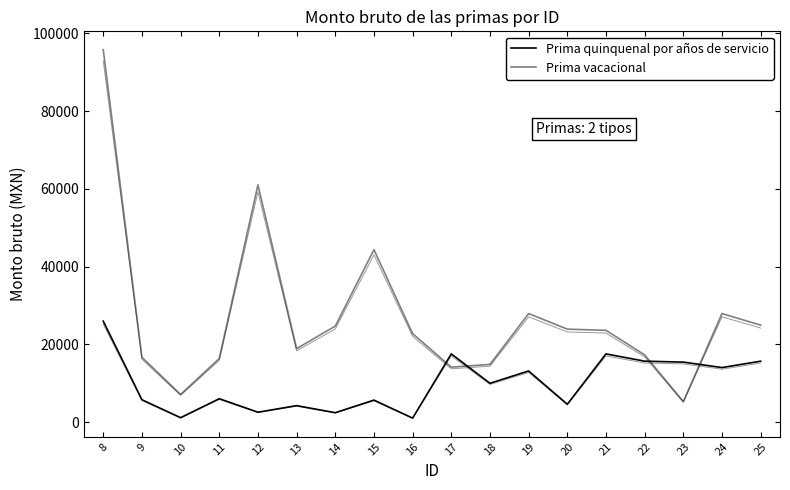

Which series has the largest total across all categories?

Prima vacacional